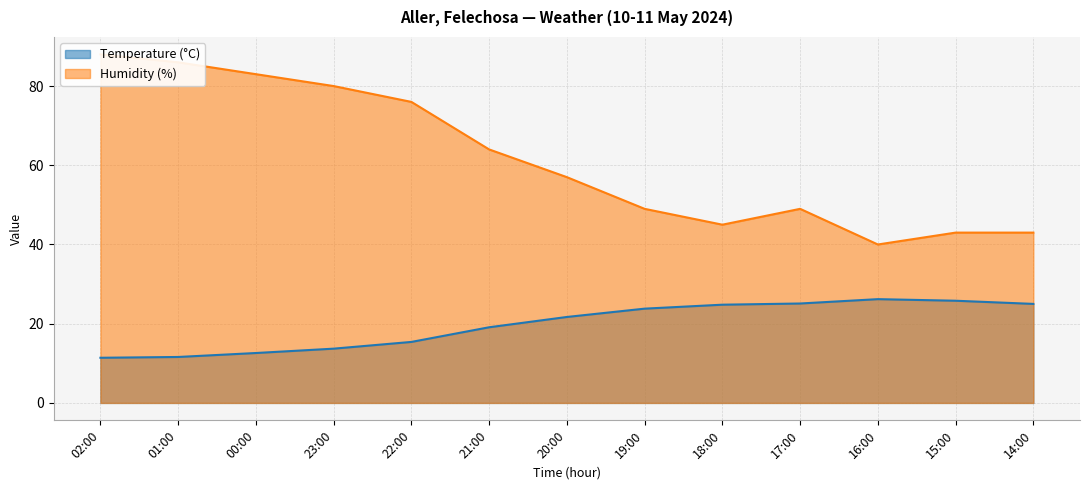

True or false: Temperature (°C) and Humidity (%) cross at least once.

False